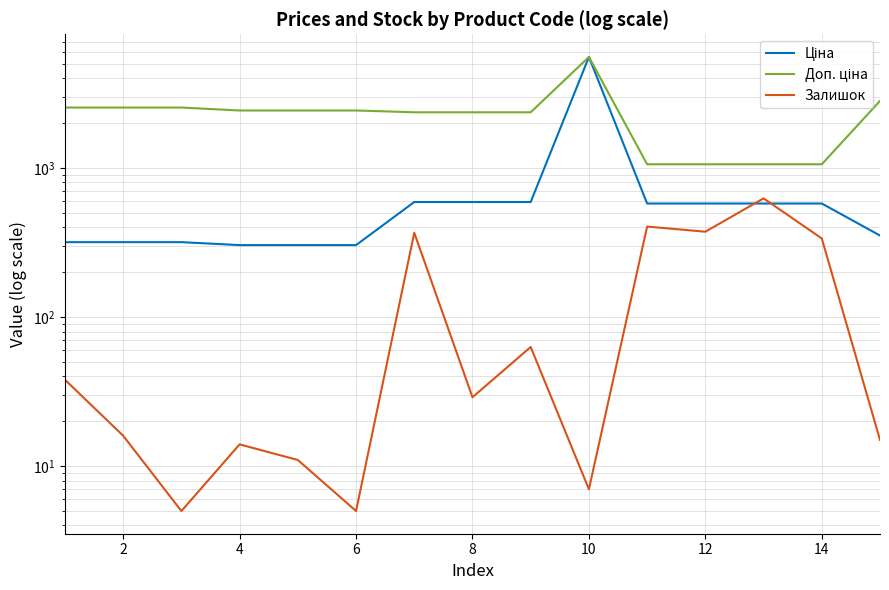

What are all the series names shown in the legend?

Ціна, Доп. ціна, Залишок